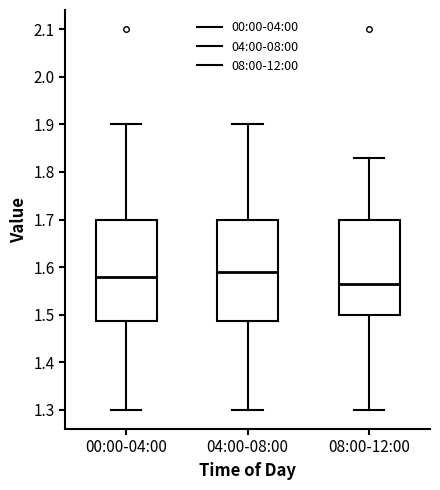

Where is the upper edge of the box for 00:00-04:00 on the y-axis? The values are not printed on the chart, so give them approximately, as read against the axis.

1.70